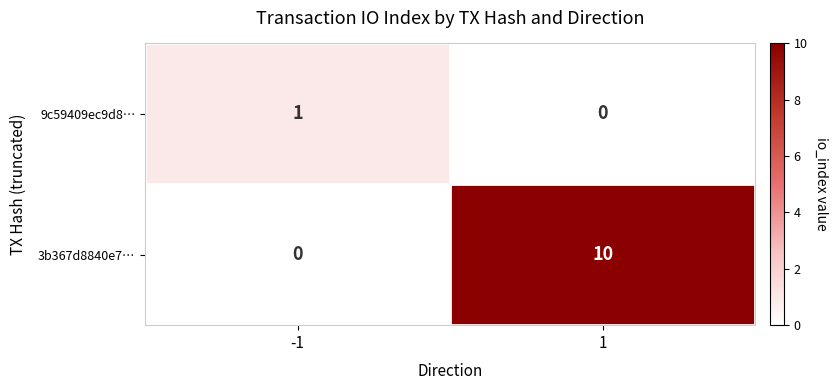

Rank the series at -1 from highest to lowest value.

9c59409ec9d8…, 3b367d8840e7…